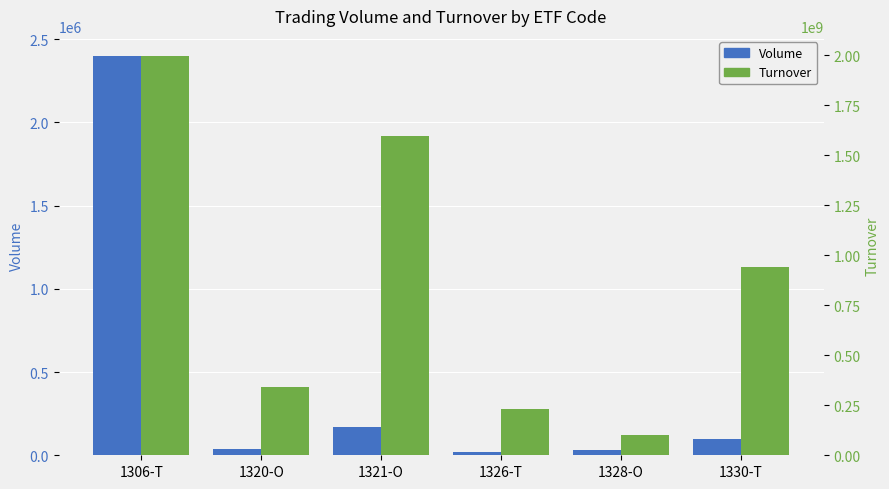

At 1320-O, list the series in order from largest to smallest.

Turnover, Volume